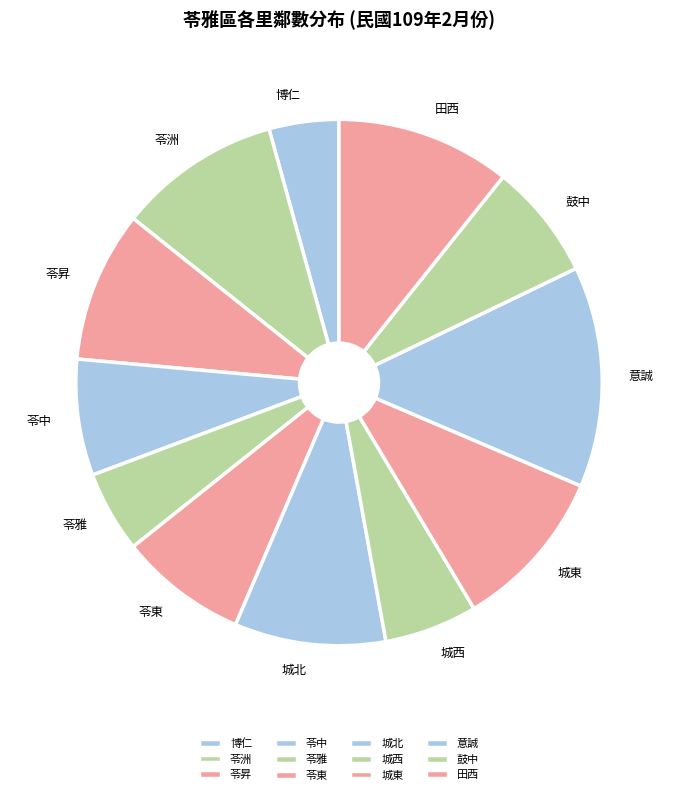

Which category has the biggest portion of the pie?

意誠